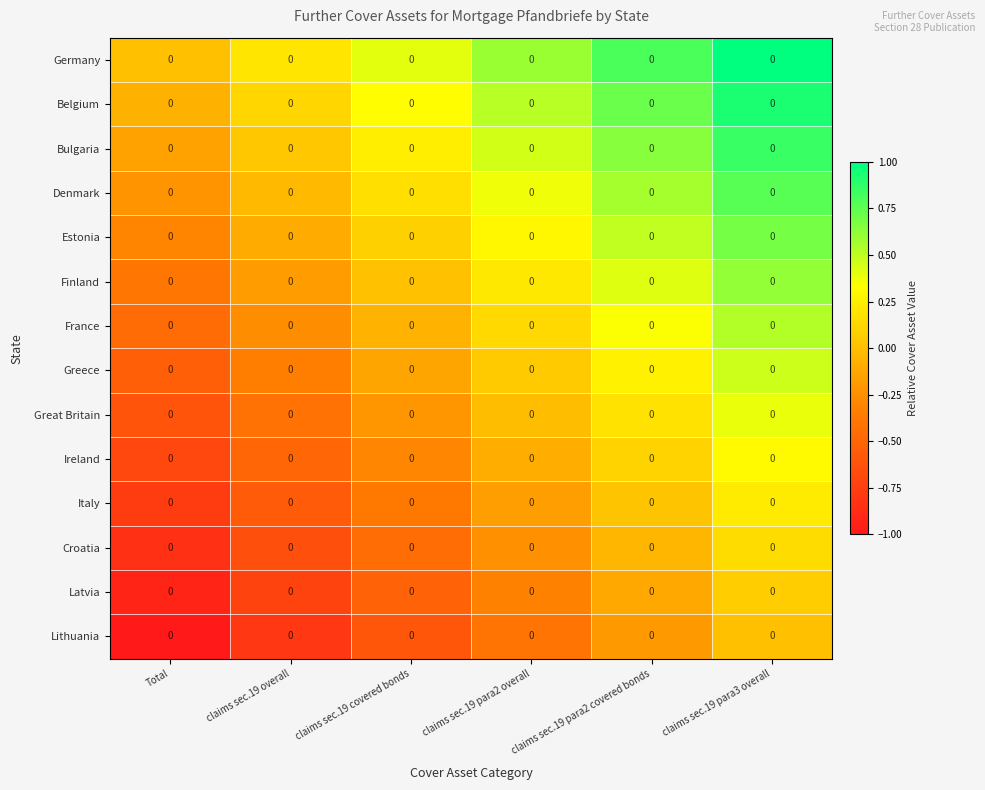

Reading right to left, transcribe all the data shown in this chart.

Germany: claims sec.19 para3 overall=0.0	claims sec.19 para2 covered bonds=0.0	claims sec.19 para2 overall=0.0	claims sec.19 covered bonds=0.0	claims sec.19 overall=0.0	Total=0.0
Belgium: claims sec.19 para3 overall=0.0	claims sec.19 para2 covered bonds=0.0	claims sec.19 para2 overall=0.0	claims sec.19 covered bonds=0.0	claims sec.19 overall=0.0	Total=0.0
Bulgaria: claims sec.19 para3 overall=0.0	claims sec.19 para2 covered bonds=0.0	claims sec.19 para2 overall=0.0	claims sec.19 covered bonds=0.0	claims sec.19 overall=0.0	Total=0.0
Denmark: claims sec.19 para3 overall=0.0	claims sec.19 para2 covered bonds=0.0	claims sec.19 para2 overall=0.0	claims sec.19 covered bonds=0.0	claims sec.19 overall=0.0	Total=0.0
Estonia: claims sec.19 para3 overall=0.0	claims sec.19 para2 covered bonds=0.0	claims sec.19 para2 overall=0.0	claims sec.19 covered bonds=0.0	claims sec.19 overall=0.0	Total=0.0
Finland: claims sec.19 para3 overall=0.0	claims sec.19 para2 covered bonds=0.0	claims sec.19 para2 overall=0.0	claims sec.19 covered bonds=0.0	claims sec.19 overall=0.0	Total=0.0
France: claims sec.19 para3 overall=0.0	claims sec.19 para2 covered bonds=0.0	claims sec.19 para2 overall=0.0	claims sec.19 covered bonds=0.0	claims sec.19 overall=0.0	Total=0.0
Greece: claims sec.19 para3 overall=0.0	claims sec.19 para2 covered bonds=0.0	claims sec.19 para2 overall=0.0	claims sec.19 covered bonds=0.0	claims sec.19 overall=0.0	Total=0.0
Great Britain: claims sec.19 para3 overall=0.0	claims sec.19 para2 covered bonds=0.0	claims sec.19 para2 overall=0.0	claims sec.19 covered bonds=0.0	claims sec.19 overall=0.0	Total=0.0
Ireland: claims sec.19 para3 overall=0.0	claims sec.19 para2 covered bonds=0.0	claims sec.19 para2 overall=0.0	claims sec.19 covered bonds=0.0	claims sec.19 overall=0.0	Total=0.0
Italy: claims sec.19 para3 overall=0.0	claims sec.19 para2 covered bonds=0.0	claims sec.19 para2 overall=0.0	claims sec.19 covered bonds=0.0	claims sec.19 overall=0.0	Total=0.0
Croatia: claims sec.19 para3 overall=0.0	claims sec.19 para2 covered bonds=0.0	claims sec.19 para2 overall=0.0	claims sec.19 covered bonds=0.0	claims sec.19 overall=0.0	Total=0.0
Latvia: claims sec.19 para3 overall=0.0	claims sec.19 para2 covered bonds=0.0	claims sec.19 para2 overall=0.0	claims sec.19 covered bonds=0.0	claims sec.19 overall=0.0	Total=0.0
Lithuania: claims sec.19 para3 overall=0.0	claims sec.19 para2 covered bonds=0.0	claims sec.19 para2 overall=0.0	claims sec.19 covered bonds=0.0	claims sec.19 overall=0.0	Total=0.0